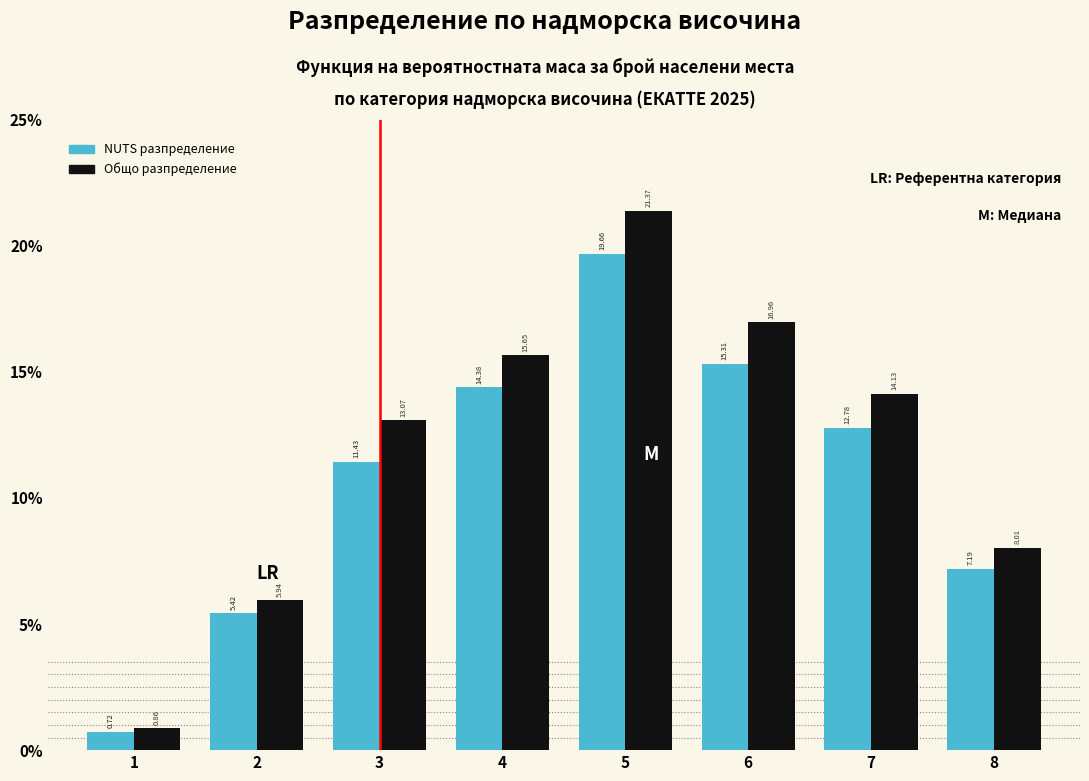

What is the sum of all NUTS разпределение values?

86.9